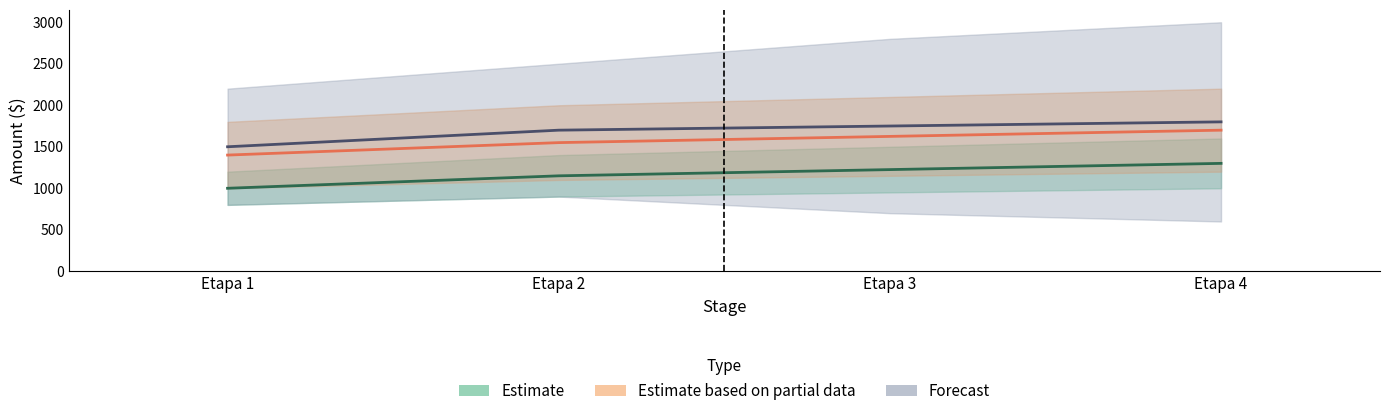

What is the maximum value shown in the chart?

1800